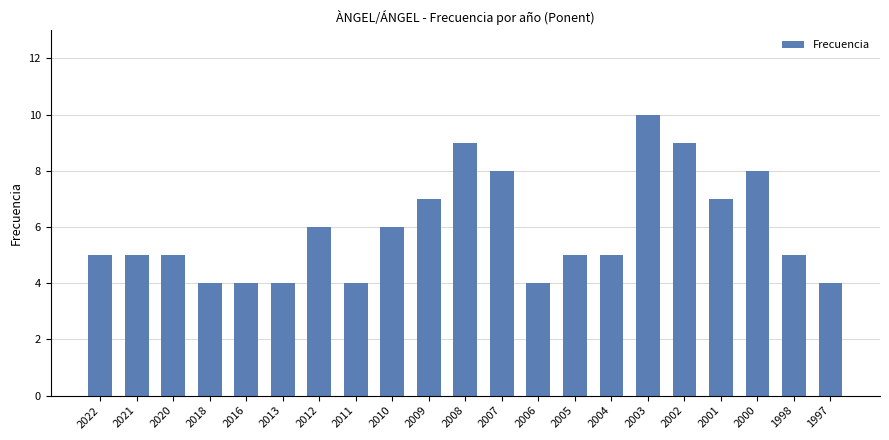

Which has a higher value, 2008 or 2022?

2008